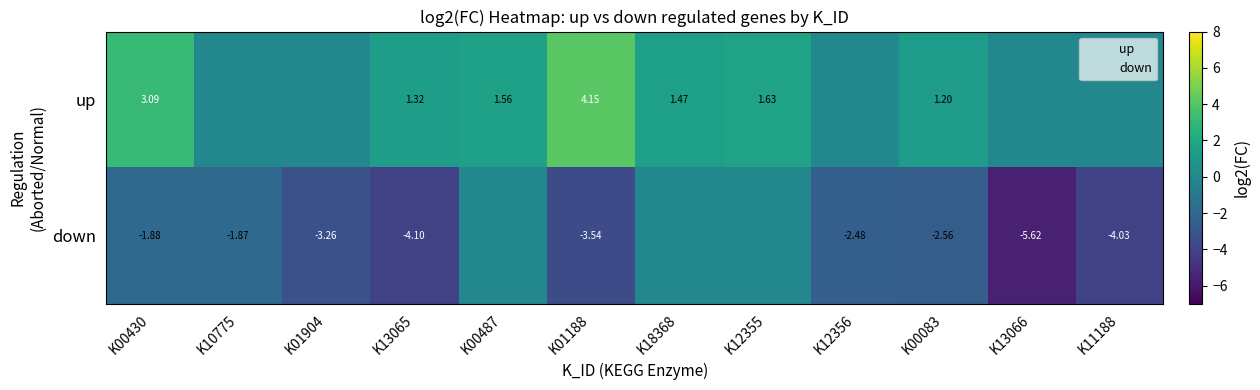

What is the sum of all up values?

14.4